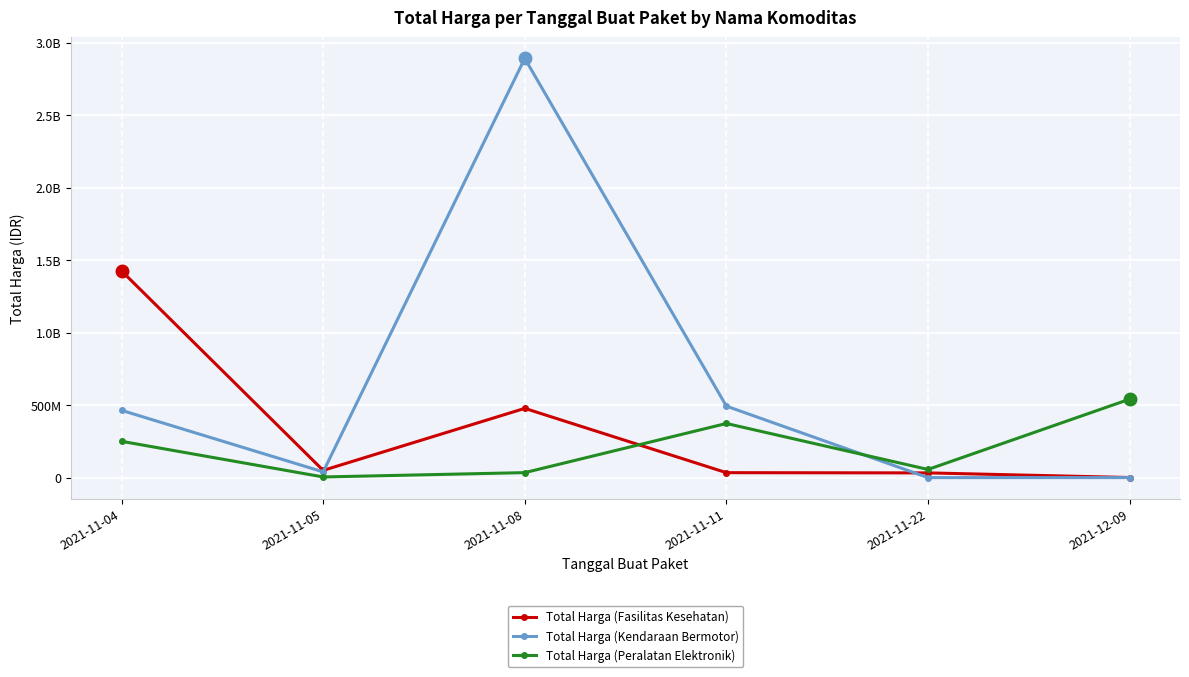

What is the average value of the Total Harga (Peralatan Elektronik) series?

209936633